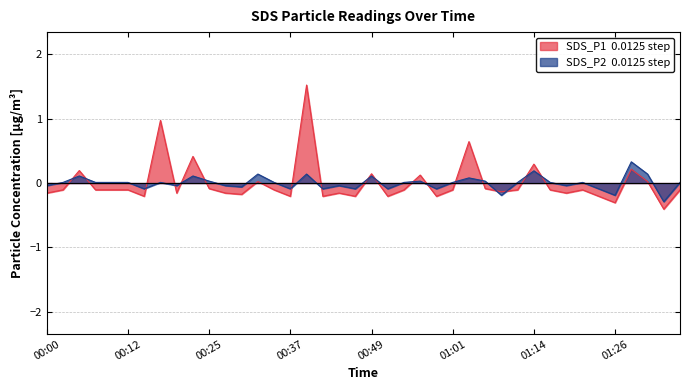

How many values in SDS_P2 are above zero?

24